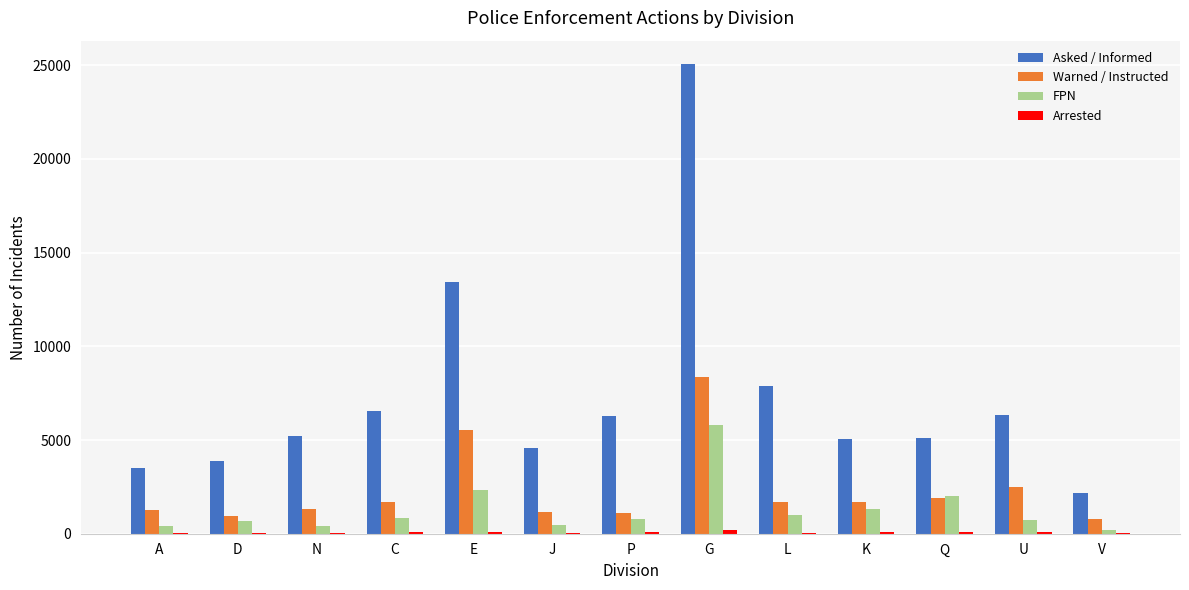

Between G and K, which series saw the biggest shift?

Asked / Informed